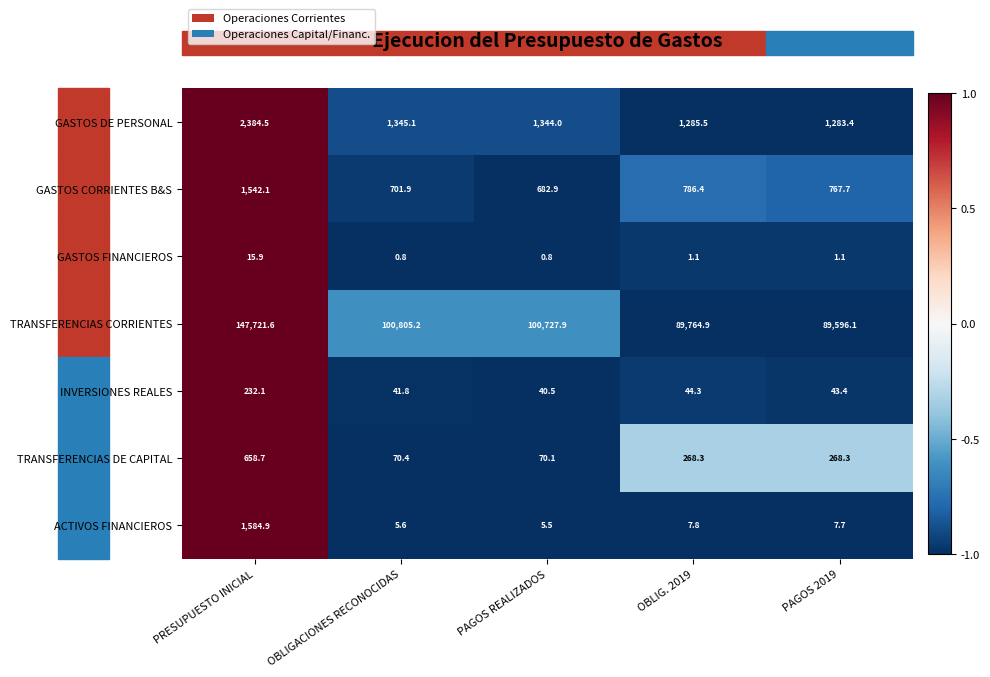

The value of TRANSFERENCIAS DE CAPITAL at OBLIG. 2019 is 268.3. True or false?

True